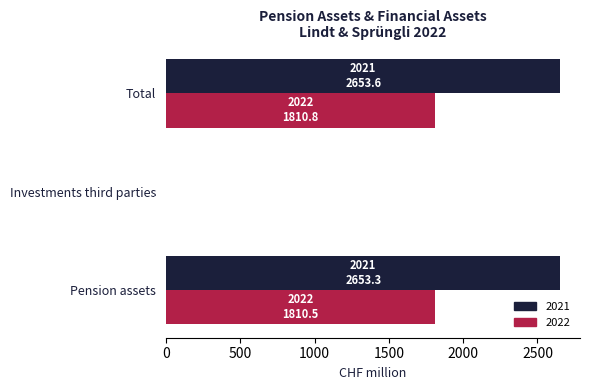

What is the greatest value displayed?

2653.6